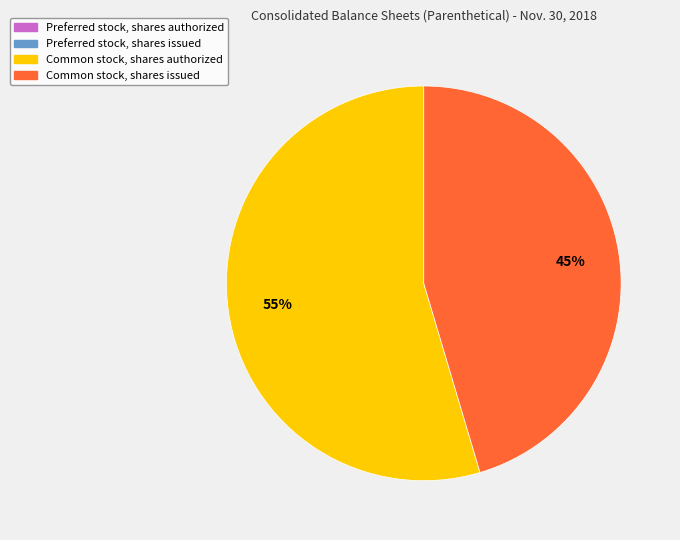

What is the largest slice in the pie chart?

Common stock, shares authorized